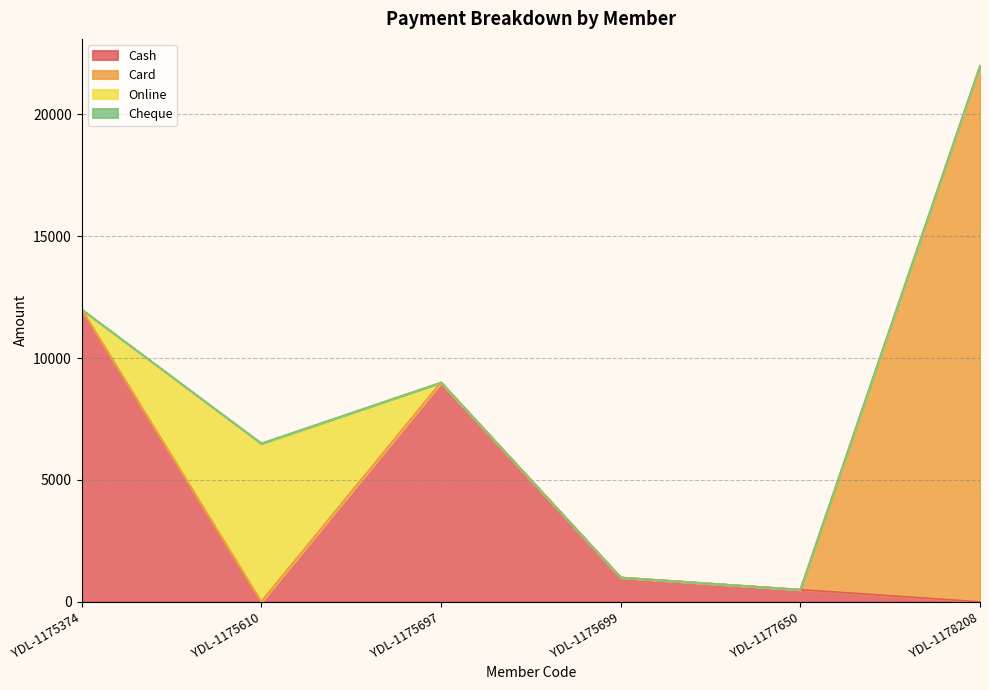

True or false: Cash has a value of 1355 at YDL-1175699.

False